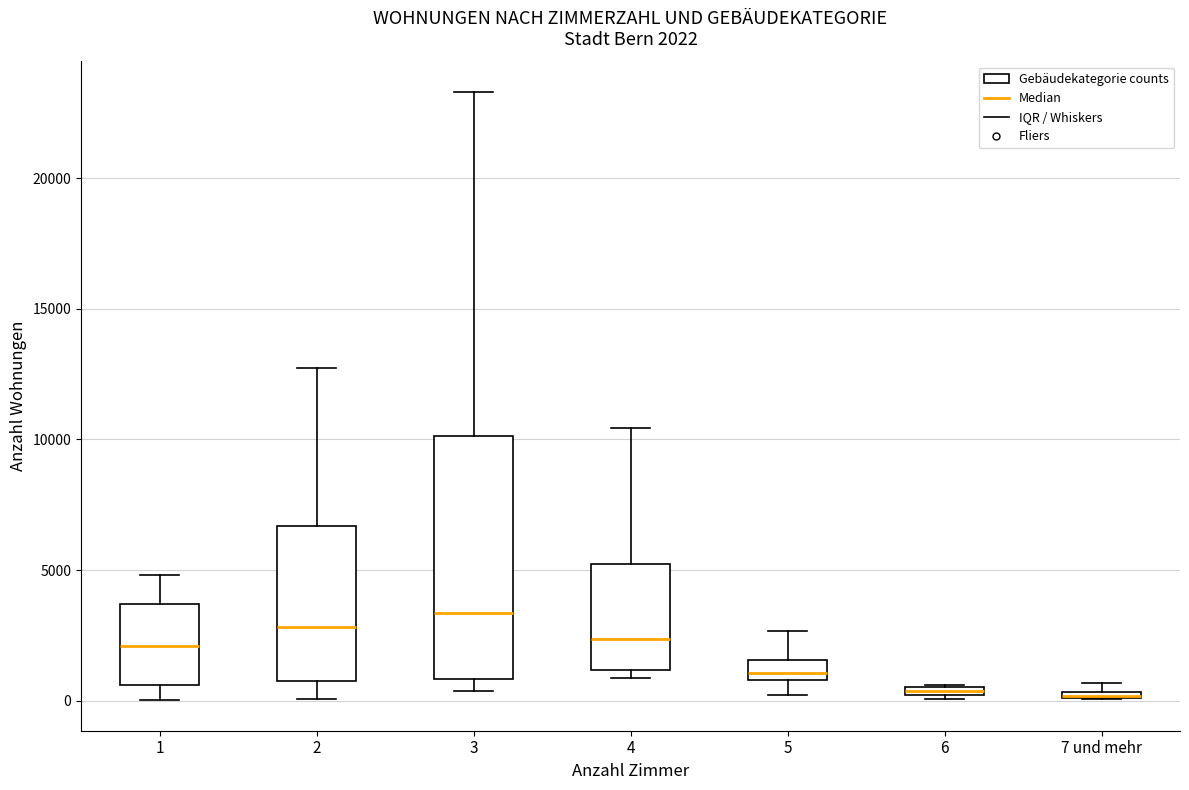

Comparing the boxes themselves (not the whiskers), which one is the tallest?

3